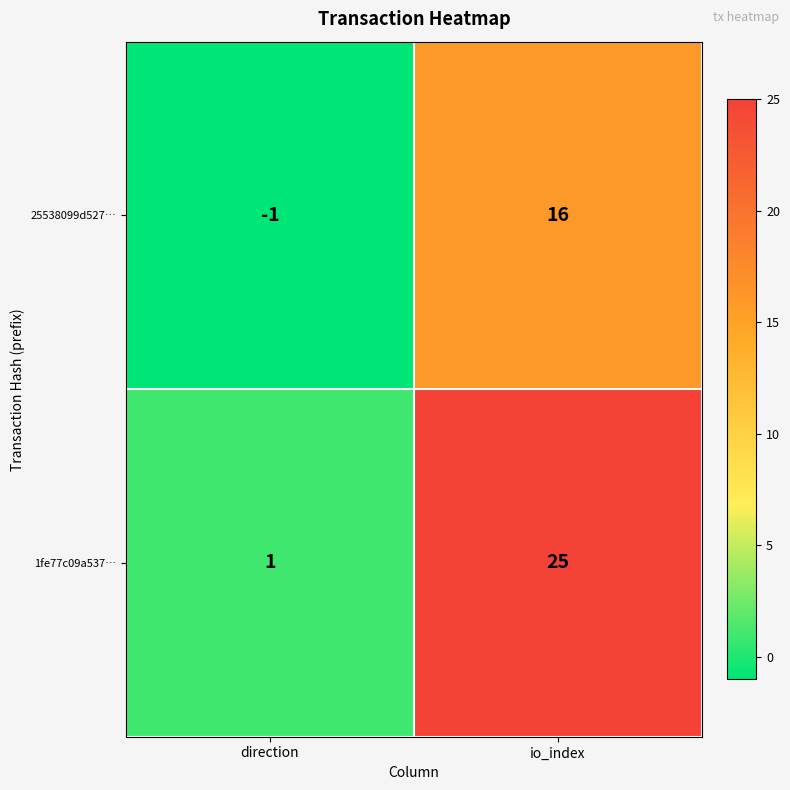

At how many categories does at least one series exceed 3?

1